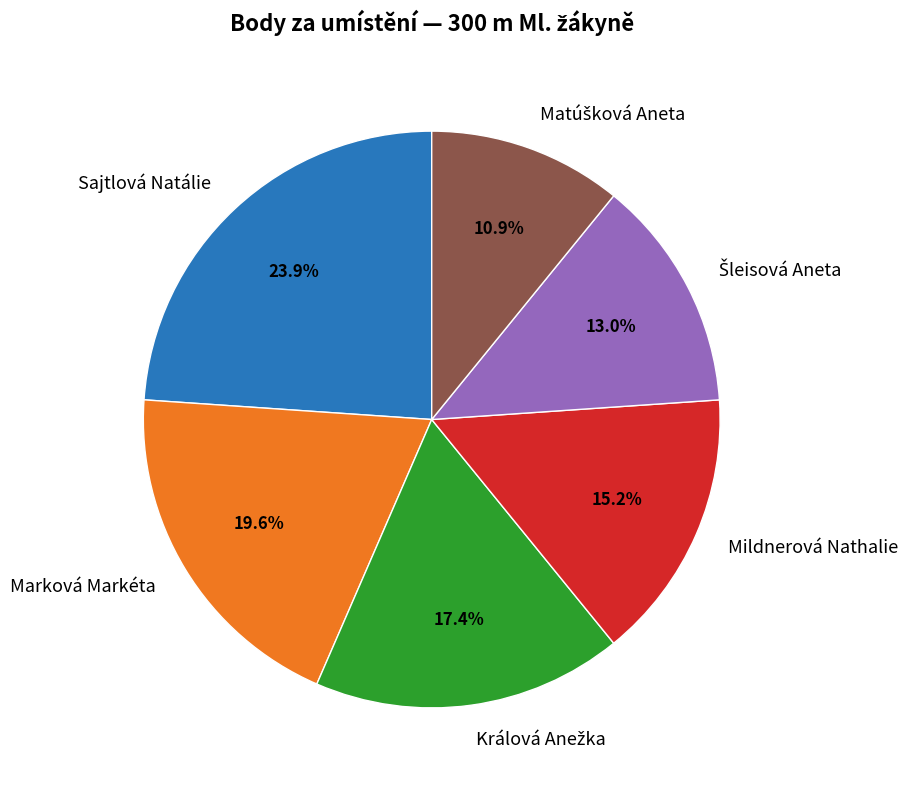

Do Marková Markéta and Mildnerová Nathalie together represent more than half of the pie?

No